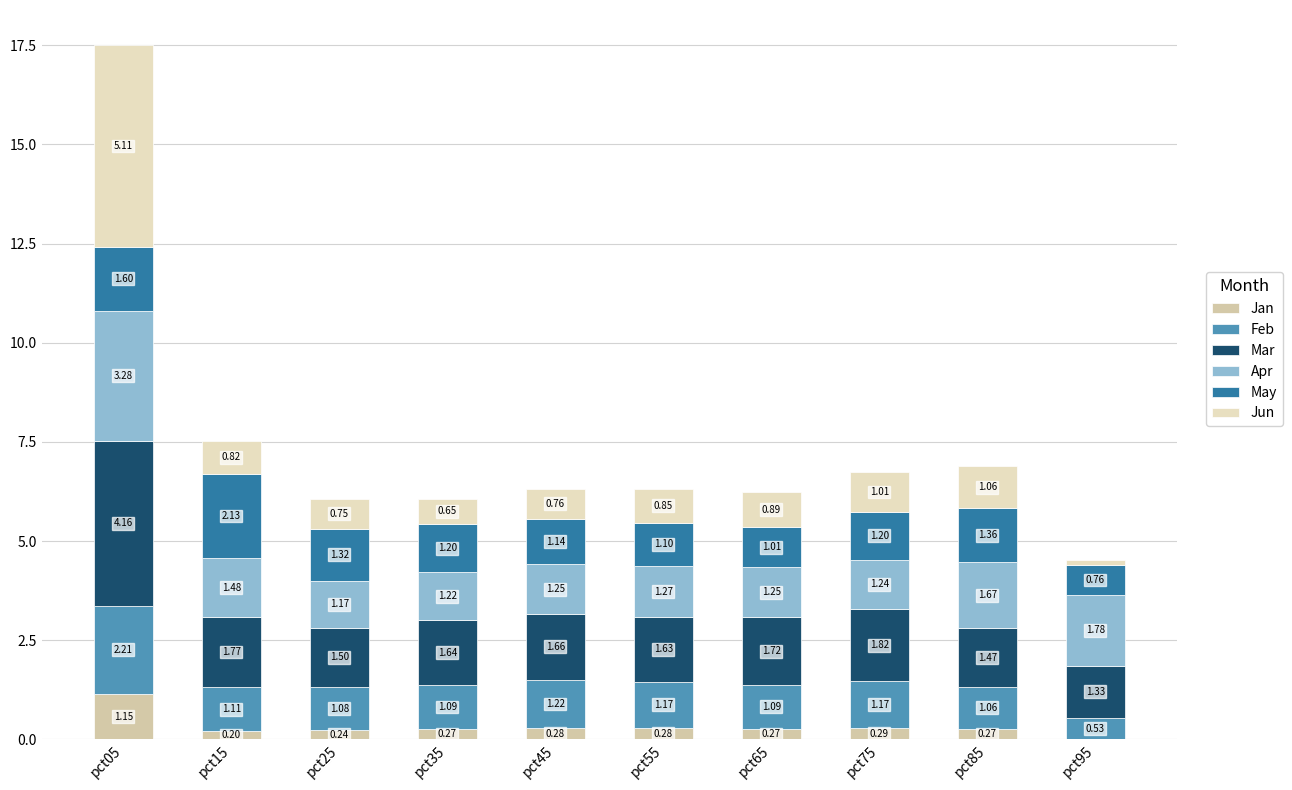

Which has a higher value, pct55 or pct95?

pct55